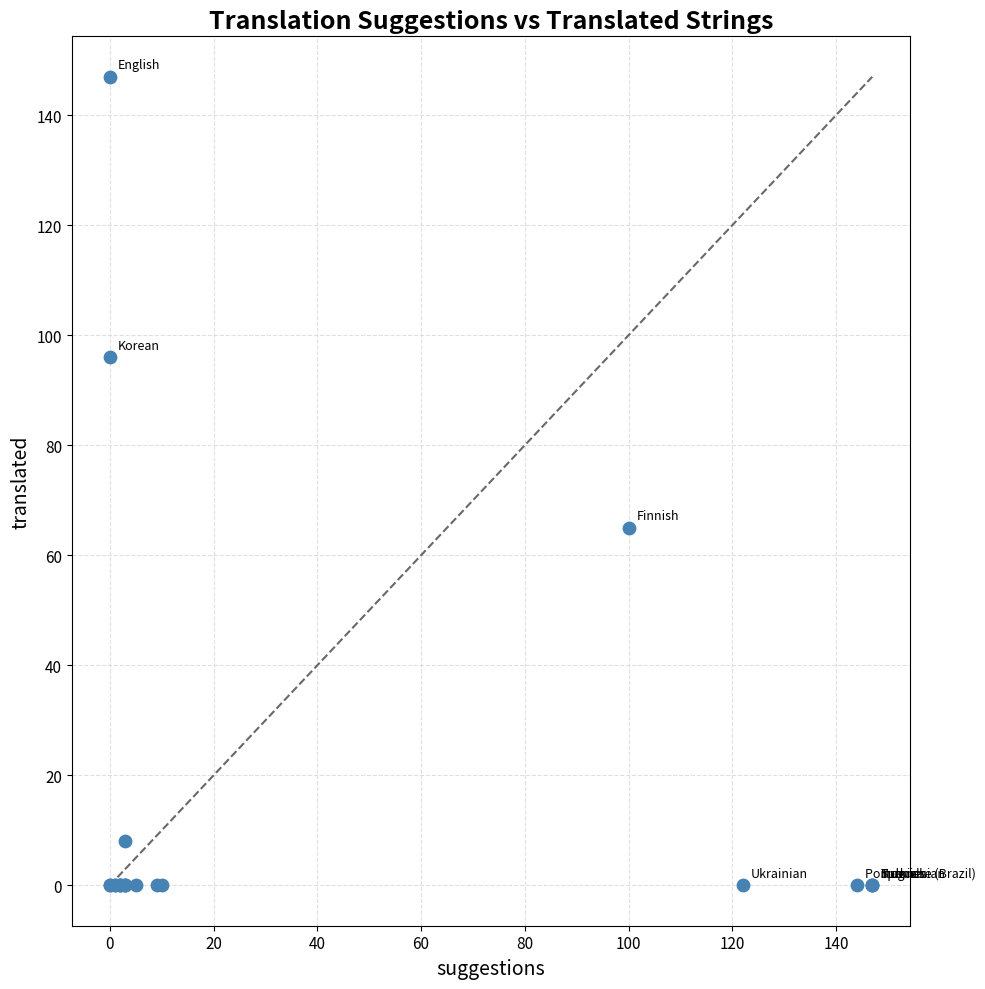

What Y value in the scatter plot is closest to 73?

65